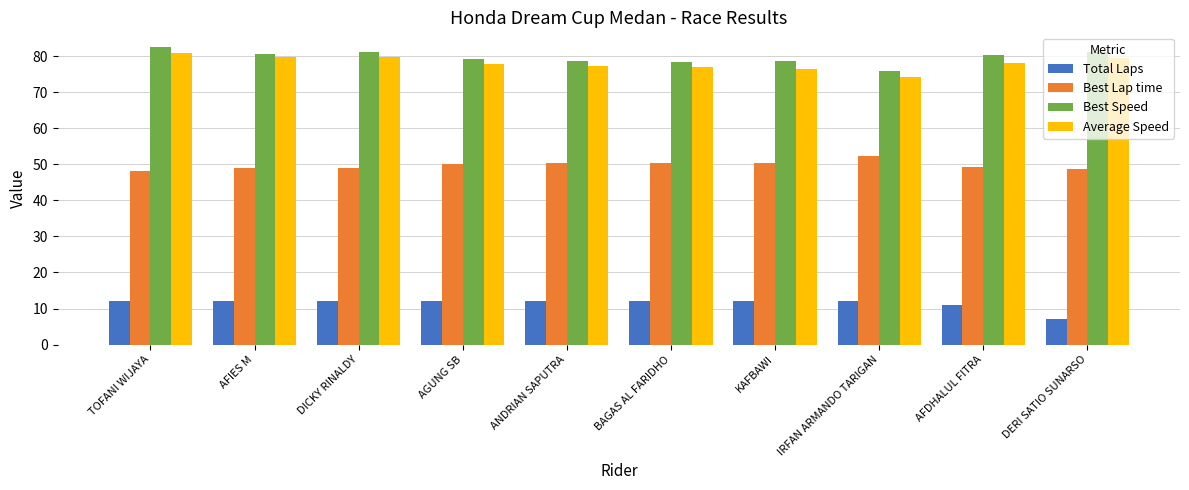

What is the highest value of the Best Speed series?

82.5